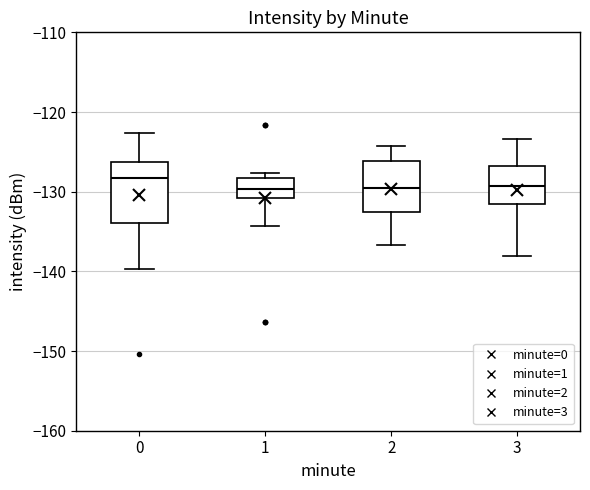

Which box's median line is the highest?

0